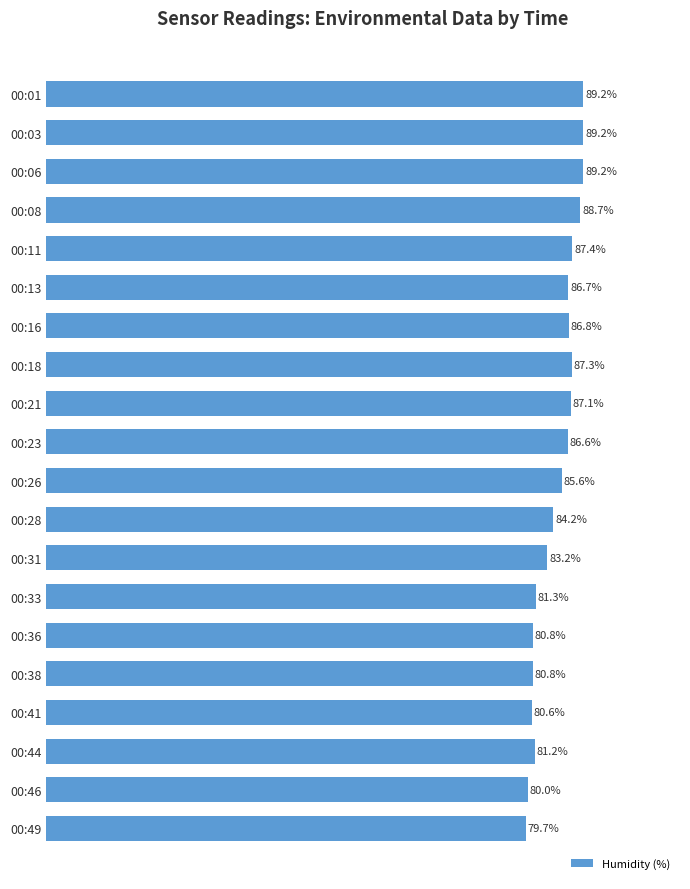

Which has a higher value, 00:31 or 00:41?

00:31